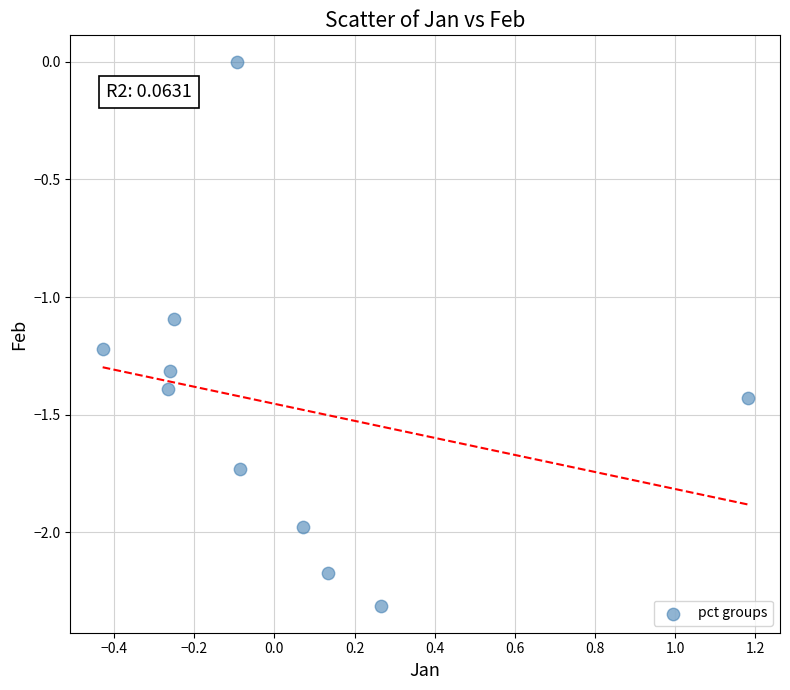

What is the range of Y values (max minus min)?

2.3